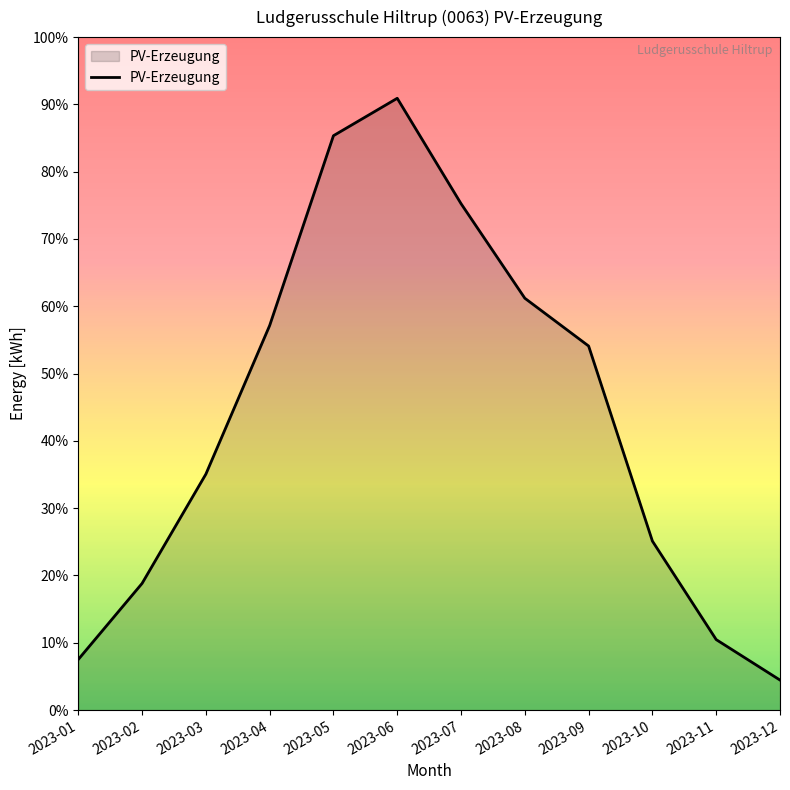

Does the chart display data point markers on the line(s)?

No